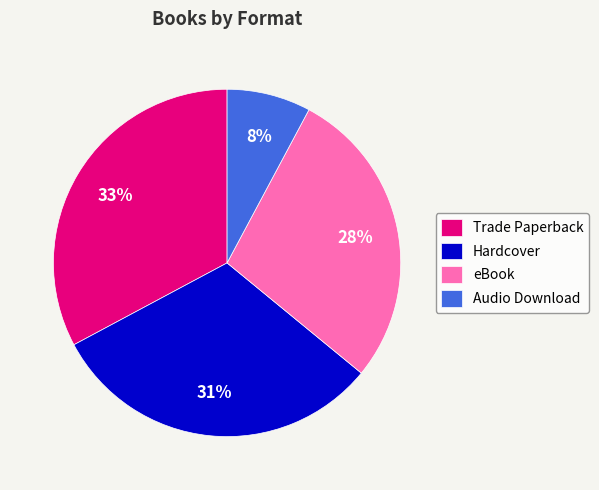

Rank the categories by value from lowest to highest.

Audio Download, eBook, Hardcover, Trade Paperback